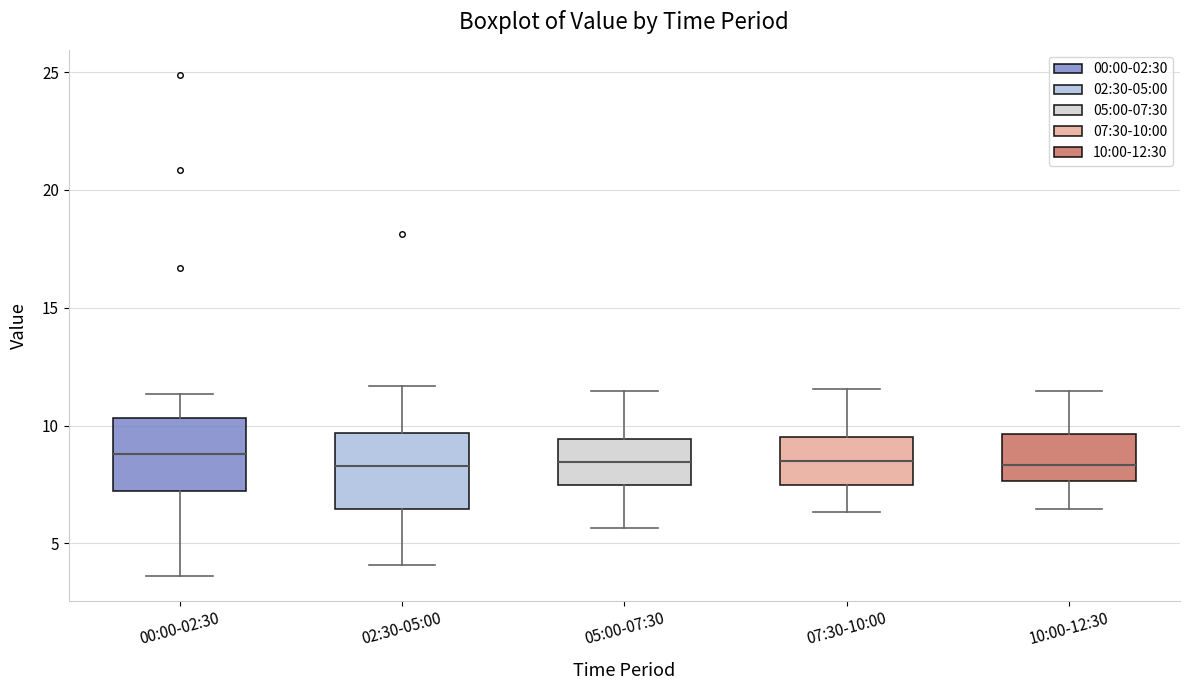

Reading left to right, transcribe this box plot: for each box, give where its median line is, the range the box spans, and where its two whiskers end, as read against the y-axis. The values are not printed on the chart, so give them approximately, as read against the axis.

00:00-02:30: median 9.0, box 7.0 to 10.5, whiskers 3.5 to 11.5
02:30-05:00: median 8.5, box 6.5 to 9.5, whiskers 4.0 to 11.5
05:00-07:30: median 8.5, box 7.5 to 9.5, whiskers 5.5 to 11.5
07:30-10:00: median 8.5, box 7.5 to 9.5, whiskers 6.5 to 11.5
10:00-12:30: median 8.5, box 7.5 to 9.5, whiskers 6.5 to 11.5